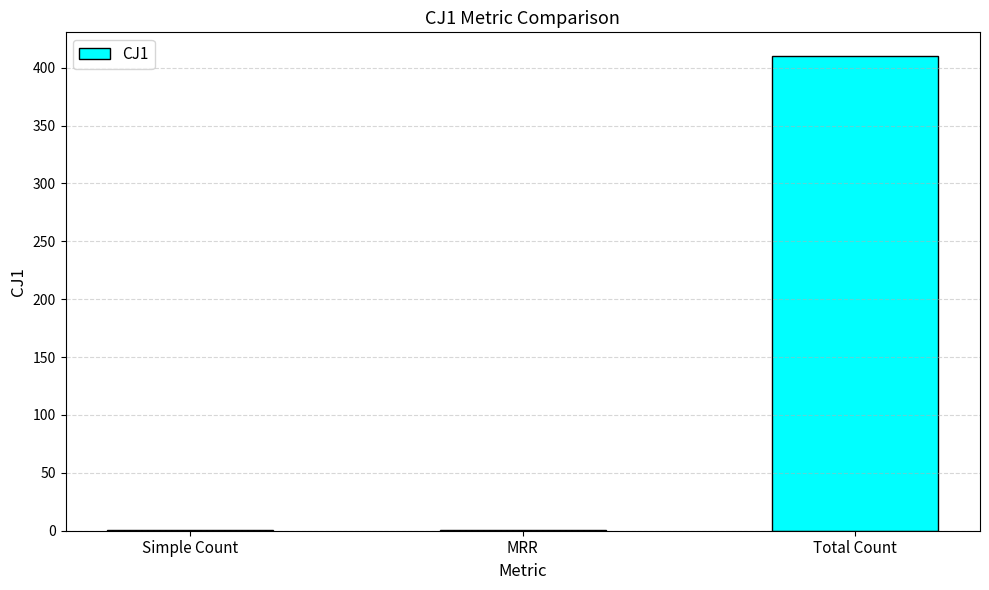

The value at Total Count is 533.8. True or false?

False